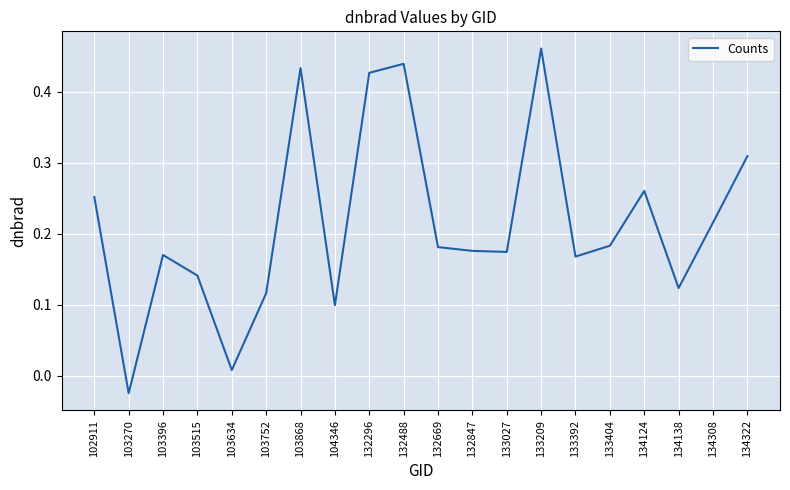

How many lines are shown in the chart?

1